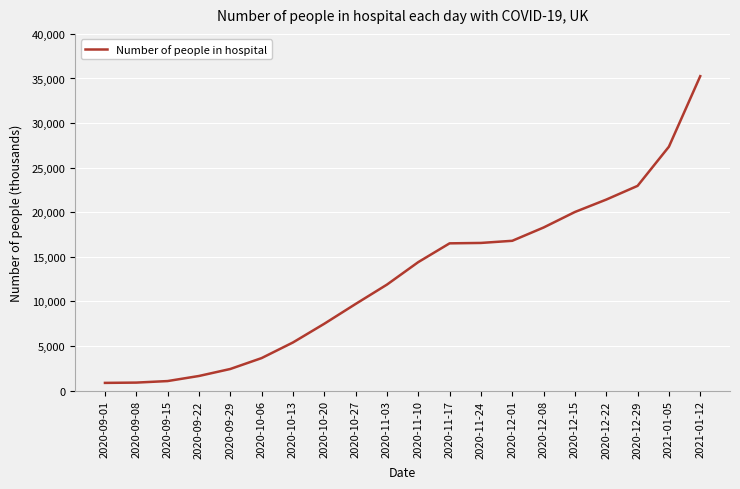

Which label corresponds to the largest value in the chart?

2021-01-12